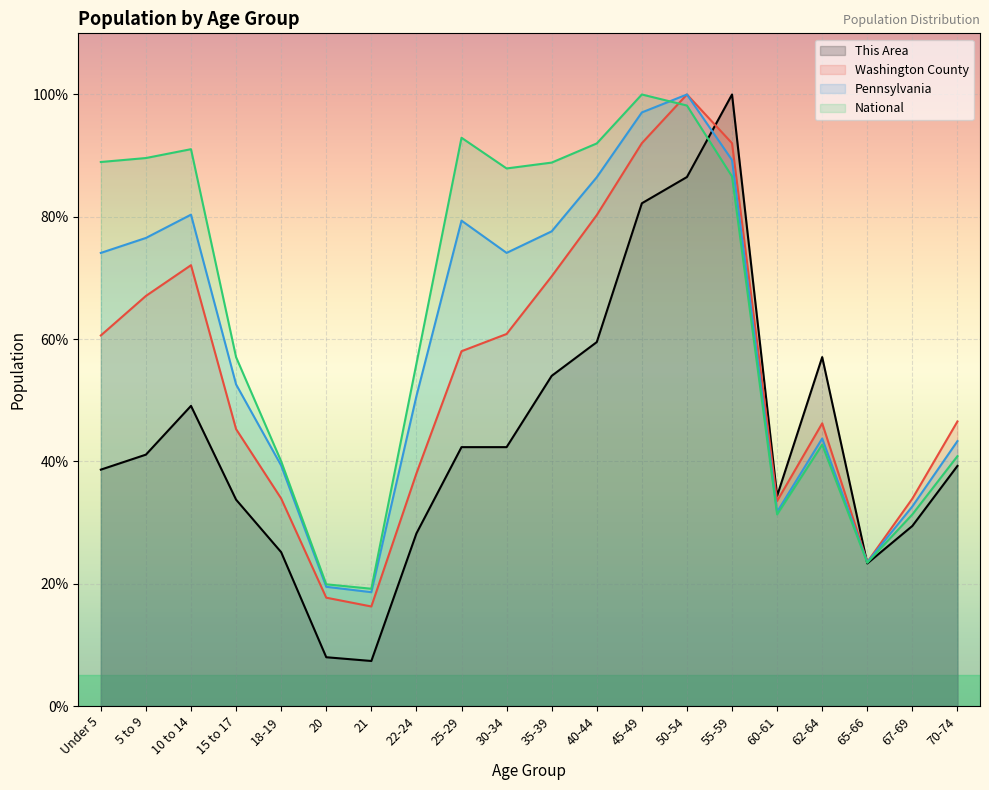

Between which two adjacent categories do National and Washington County first intersect?

45-49 and 50-54